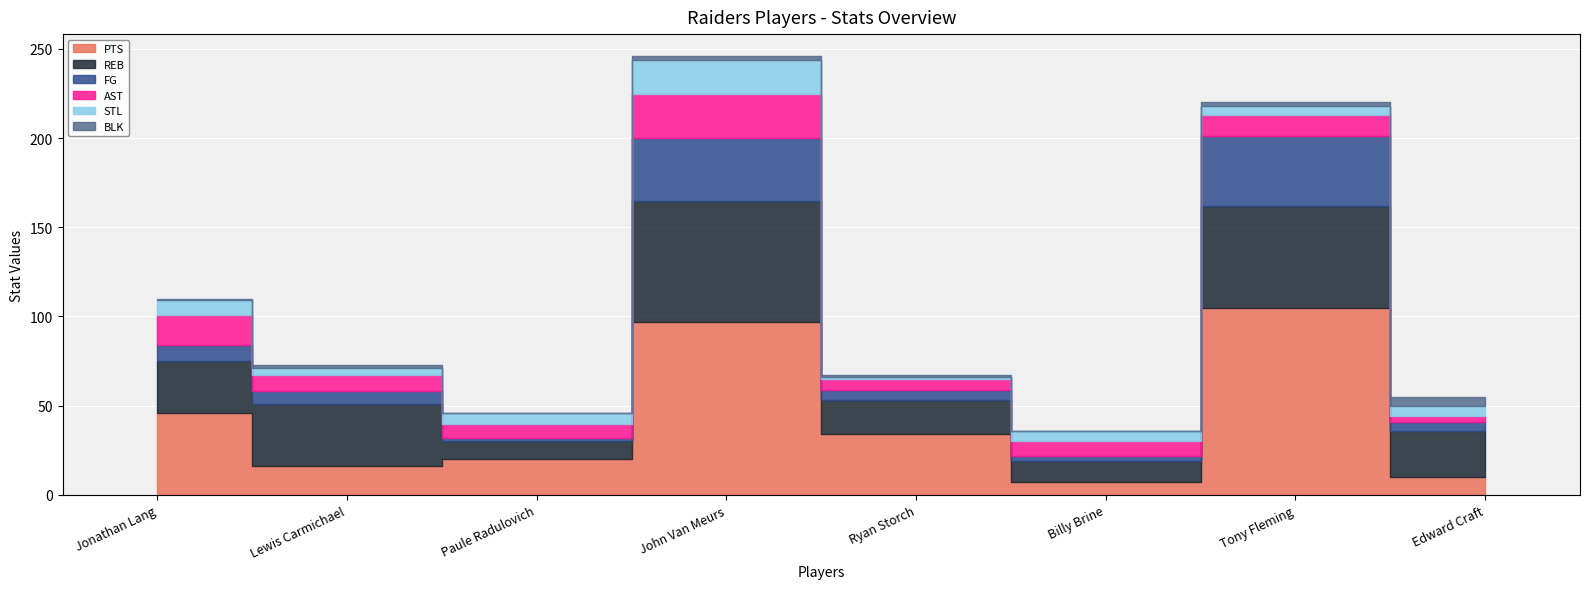

What is the label of the 1st point from the left?

Jonathan Lang